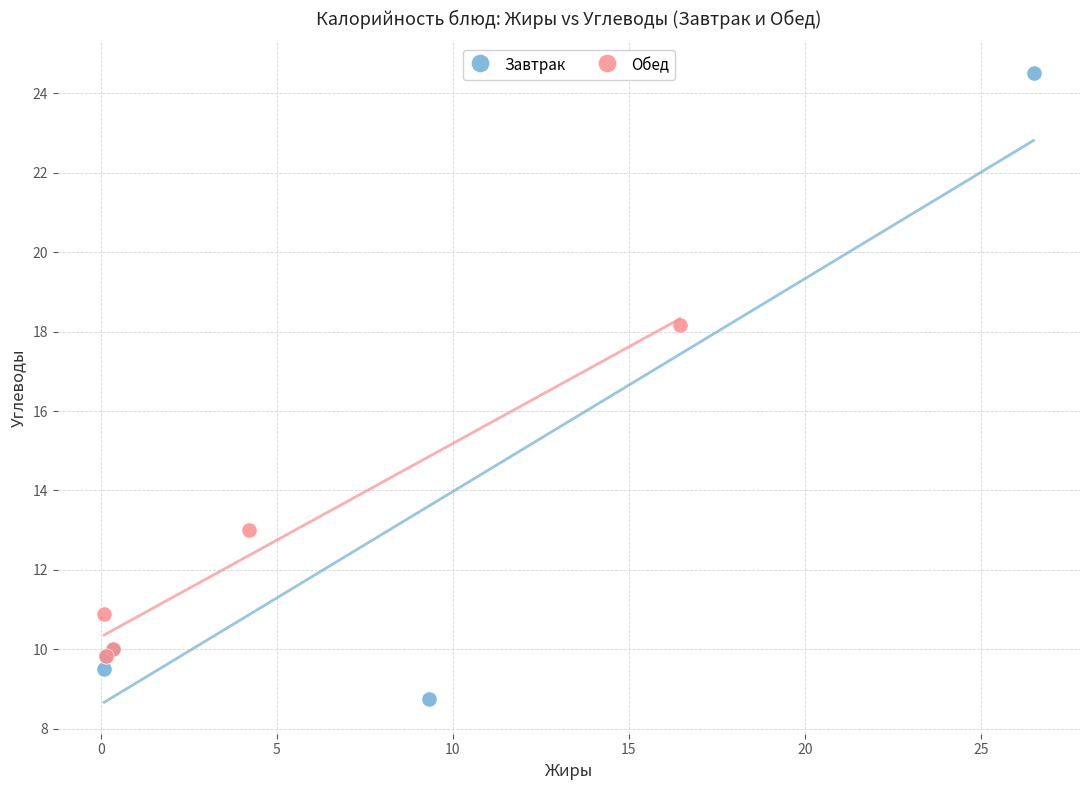

Which series has the widest spread of Y values?

Завтрак